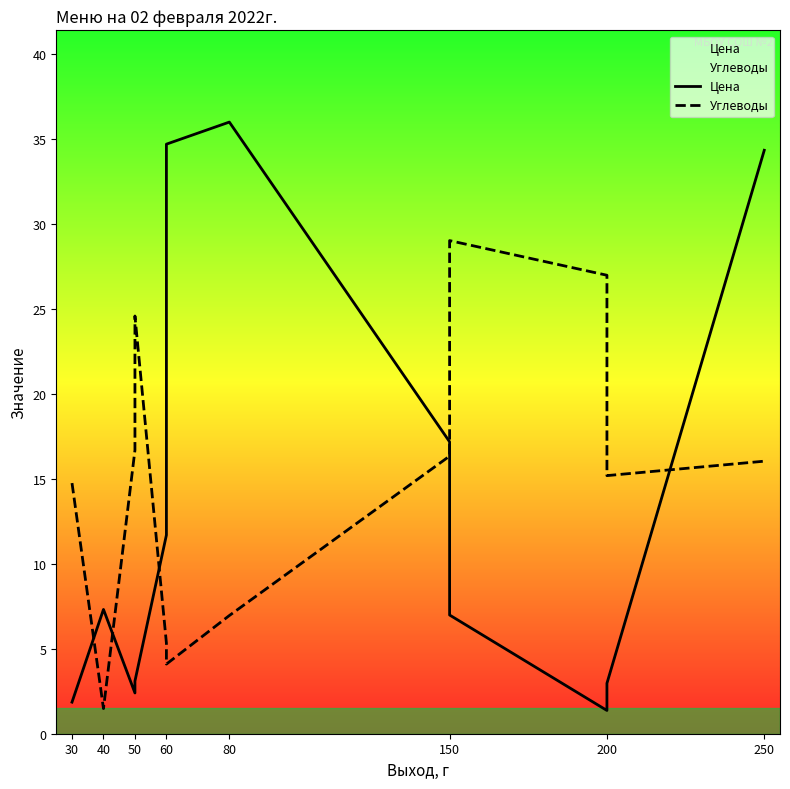

True or false: Углеводы and Цена intersect in this chart.

True